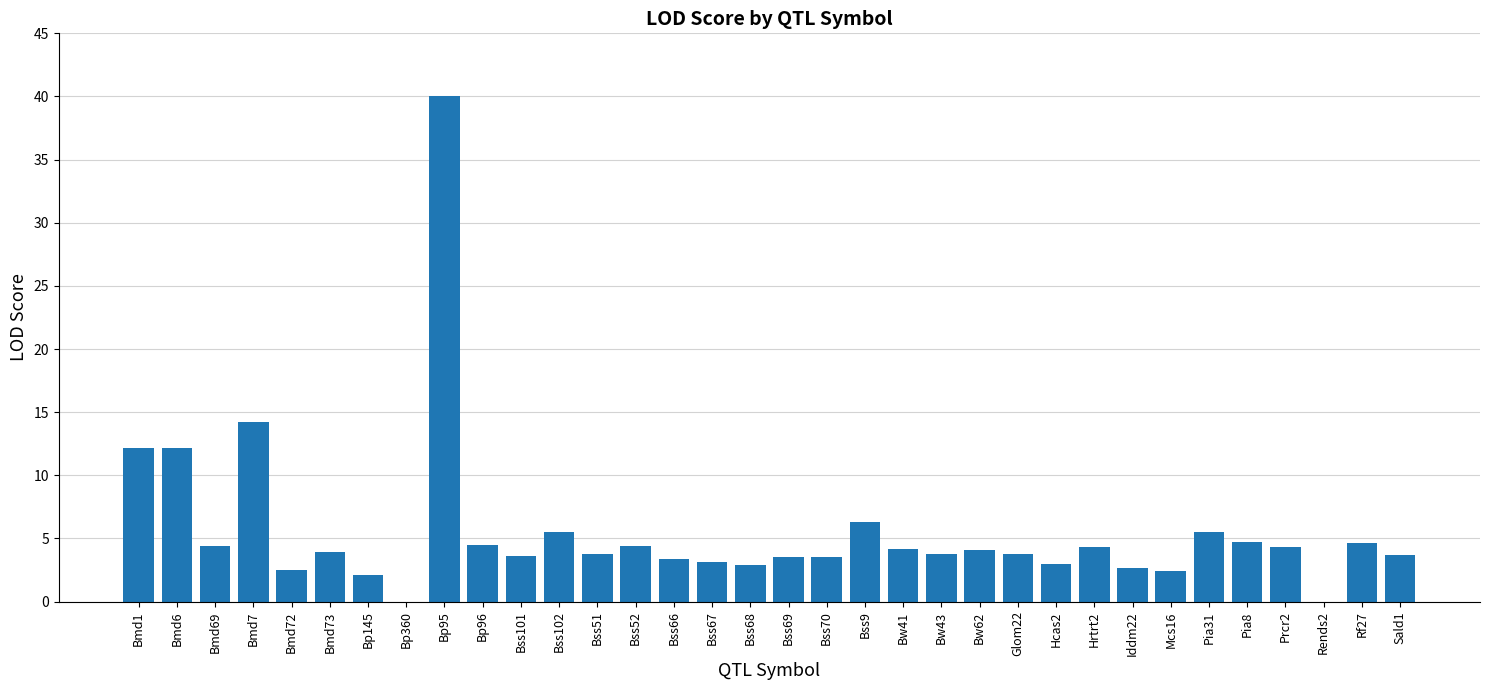

What is the greatest value displayed?

40.0